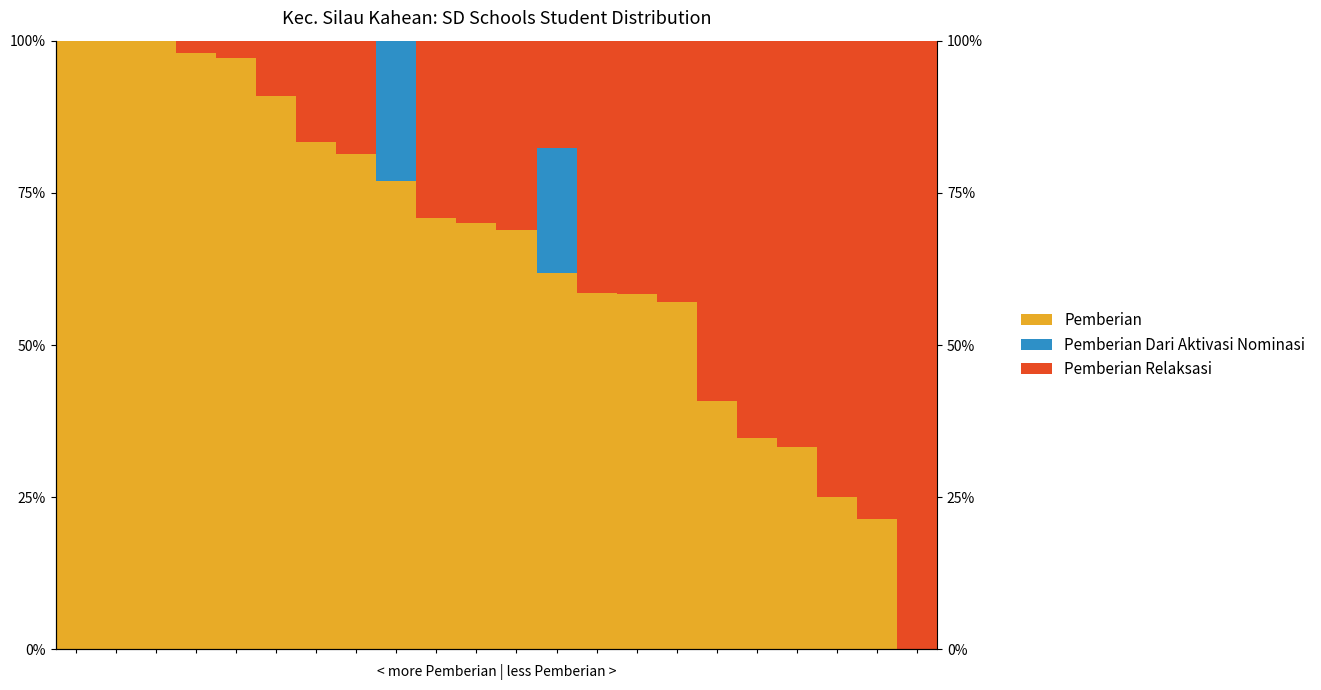

Which series has the widest spread of values?

Pemberian